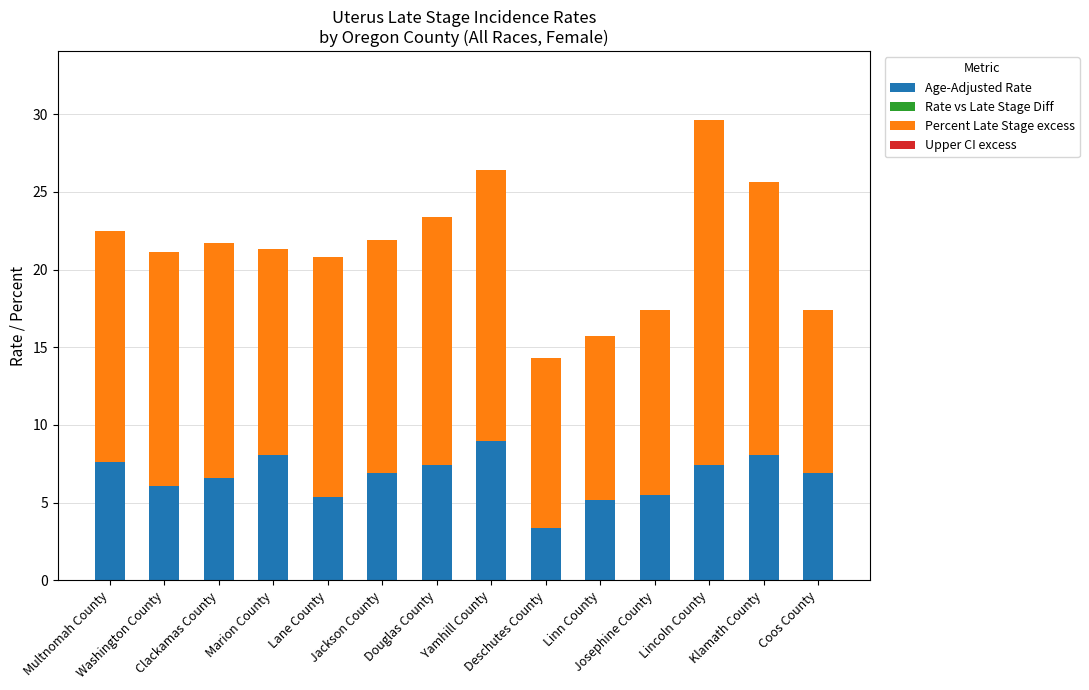

What is the average value of the Age-Adjusted Rate series?

6.7